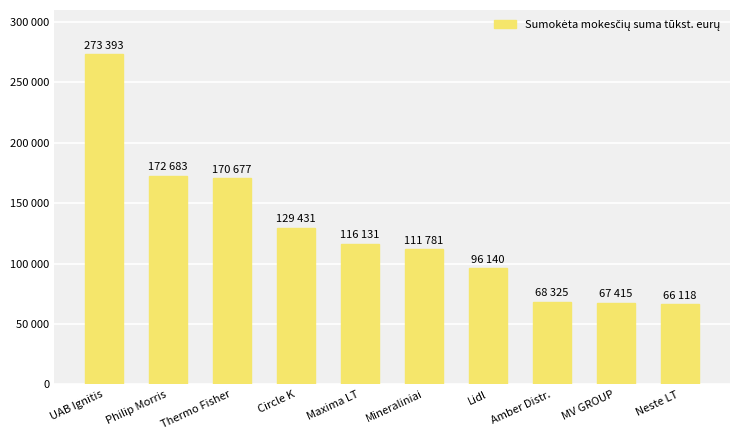

Does the chart contain any negative values?

No